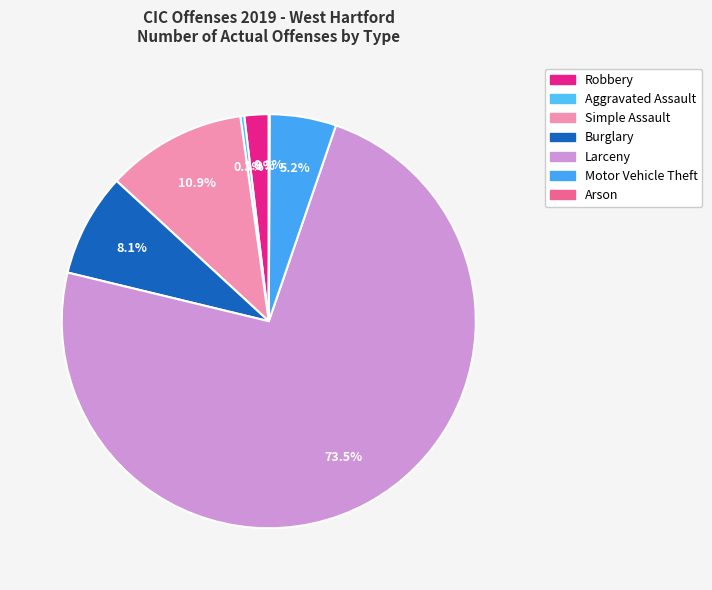

What is the smallest slice in the pie chart?

Arson